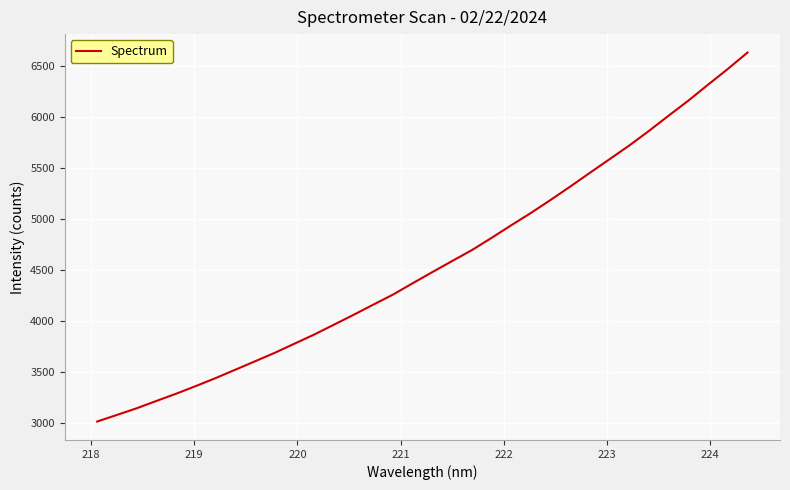

What is the minimum value shown in the chart?

3015.2